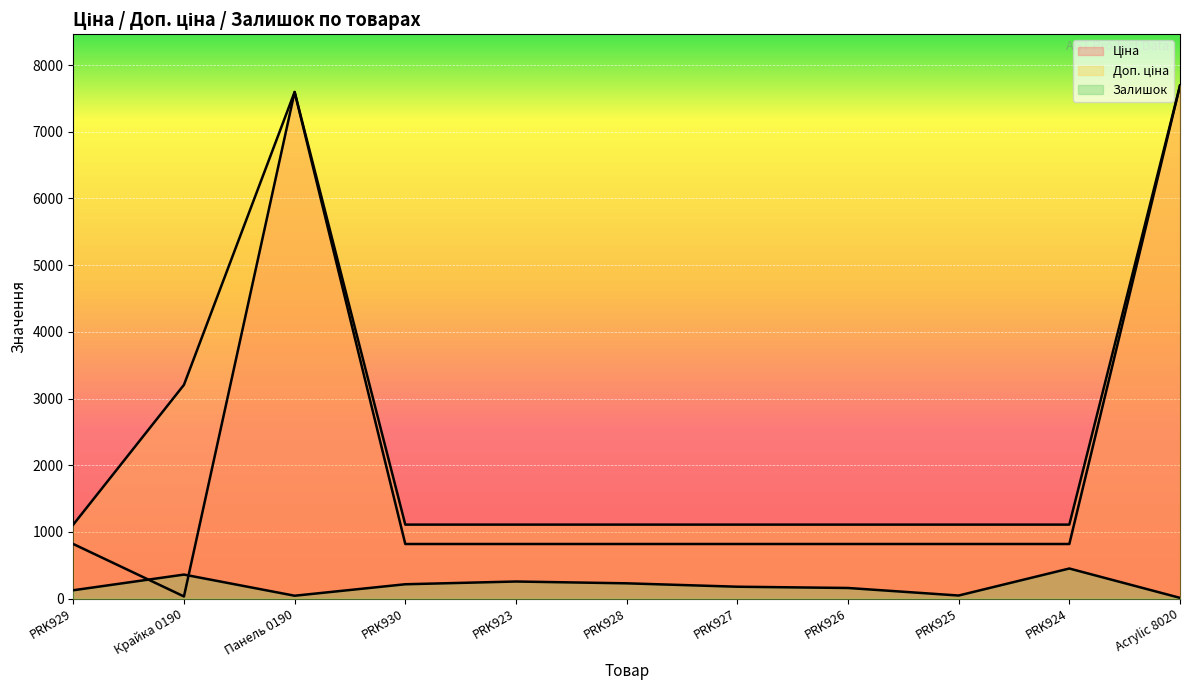

What position from the left is Крайка 0190?

2